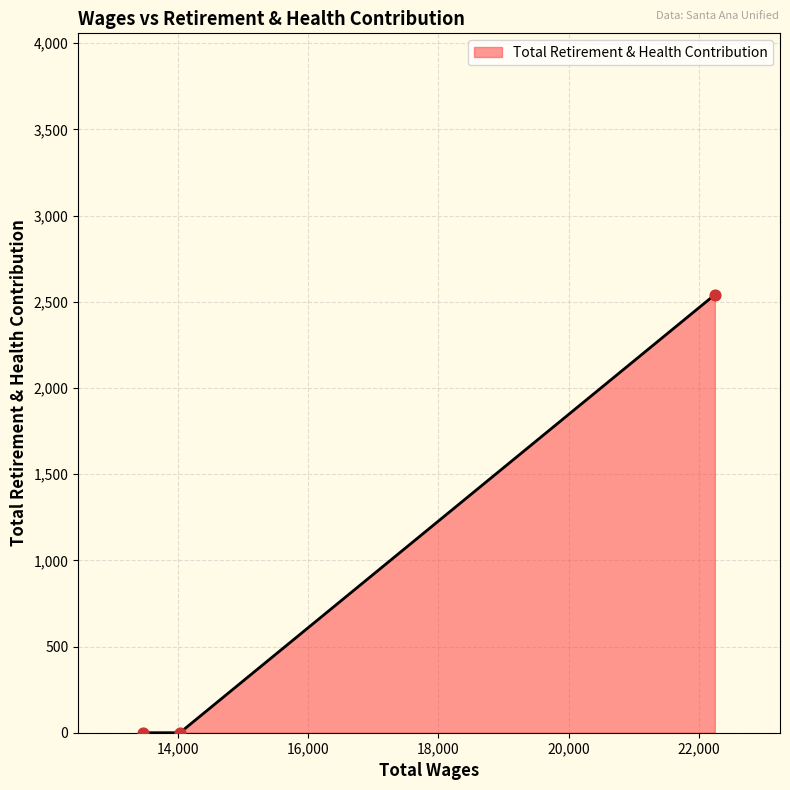

What is the difference between the maximum and second lowest values?

2541